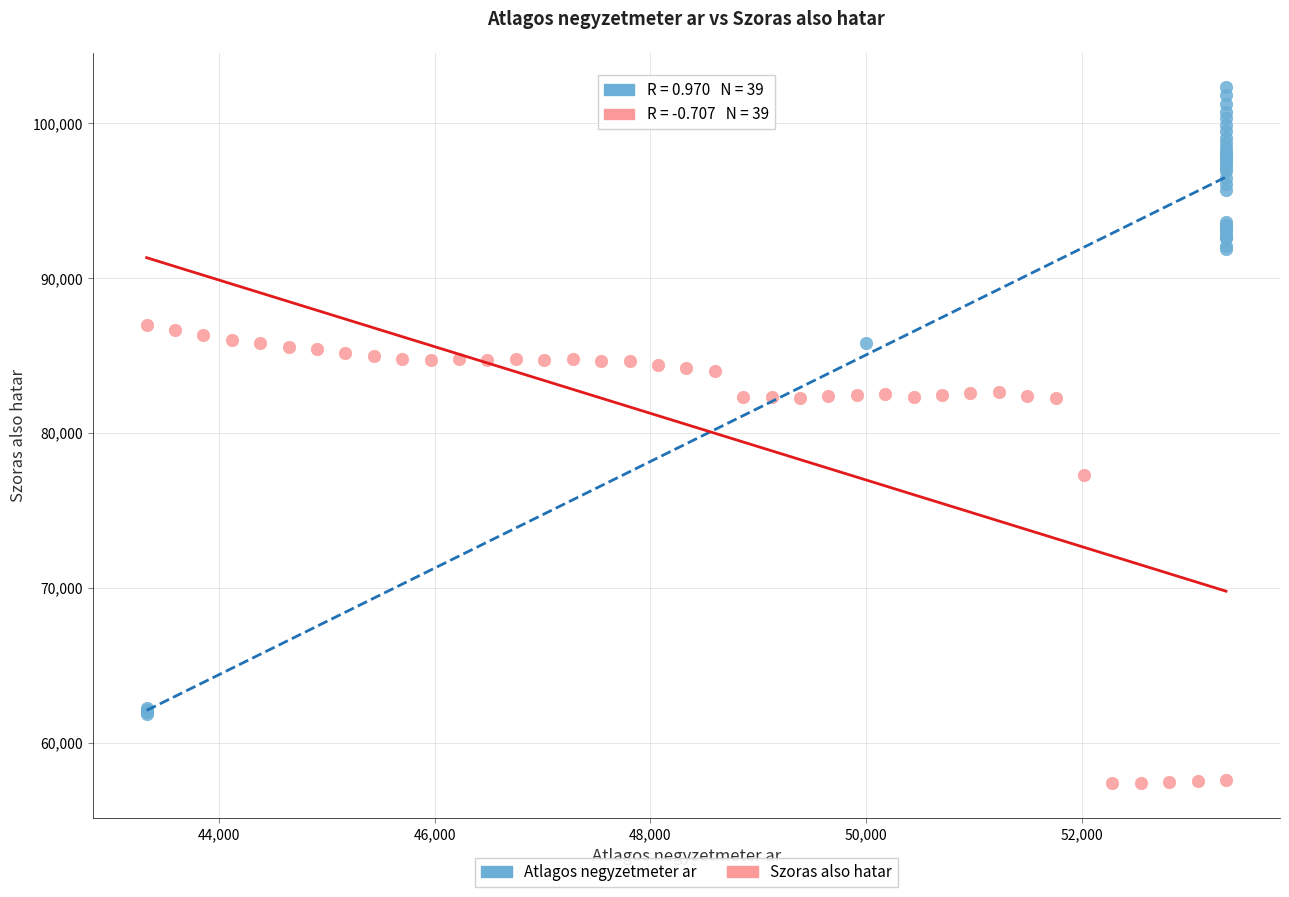

Which series contains the highest Y value?

Atlagos negyzetmeter ar